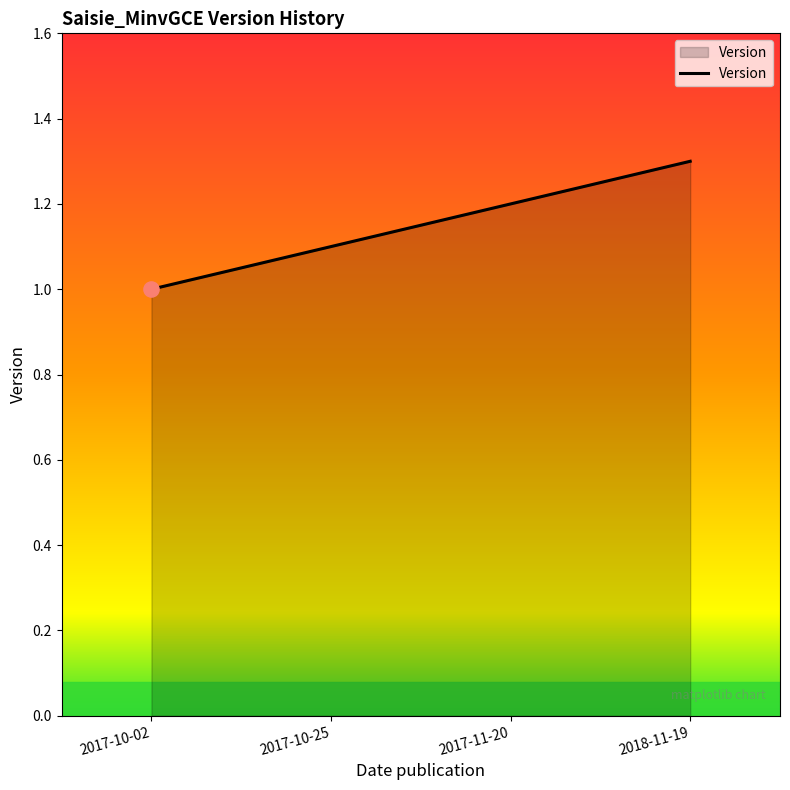

Between 2018-11-19 and 2017-11-20, which is larger?

2018-11-19